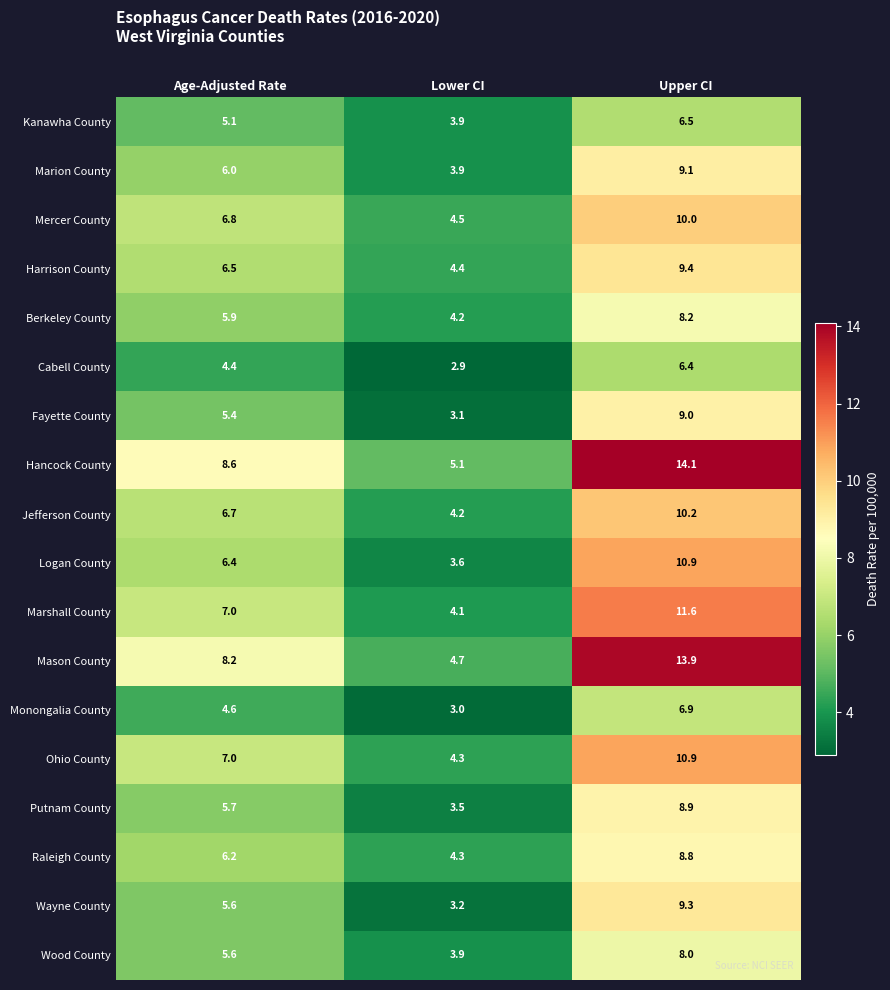

Rank the categories by Cabell County value from lowest to highest.

Lower CI, Age-Adjusted Rate, Upper CI